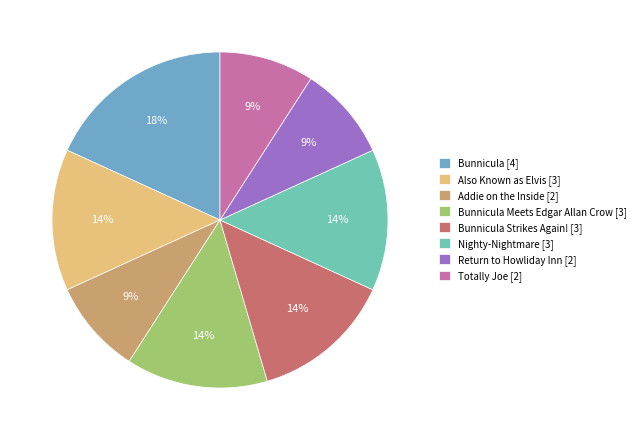

How many slices are in this pie chart?

8